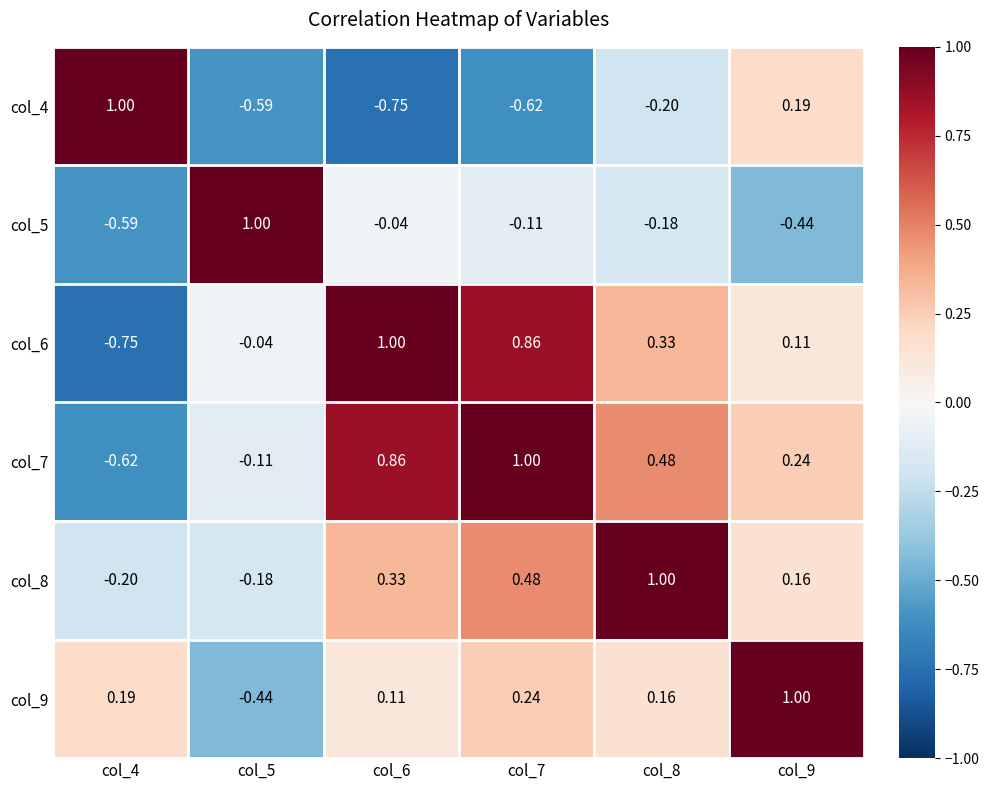

What is the total value across all series at col_8?

1.6